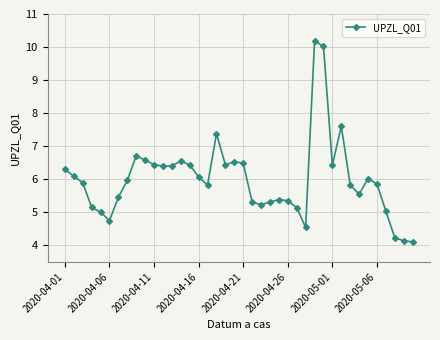

True or false: there are more than 2 points higher than both neighbors.

True